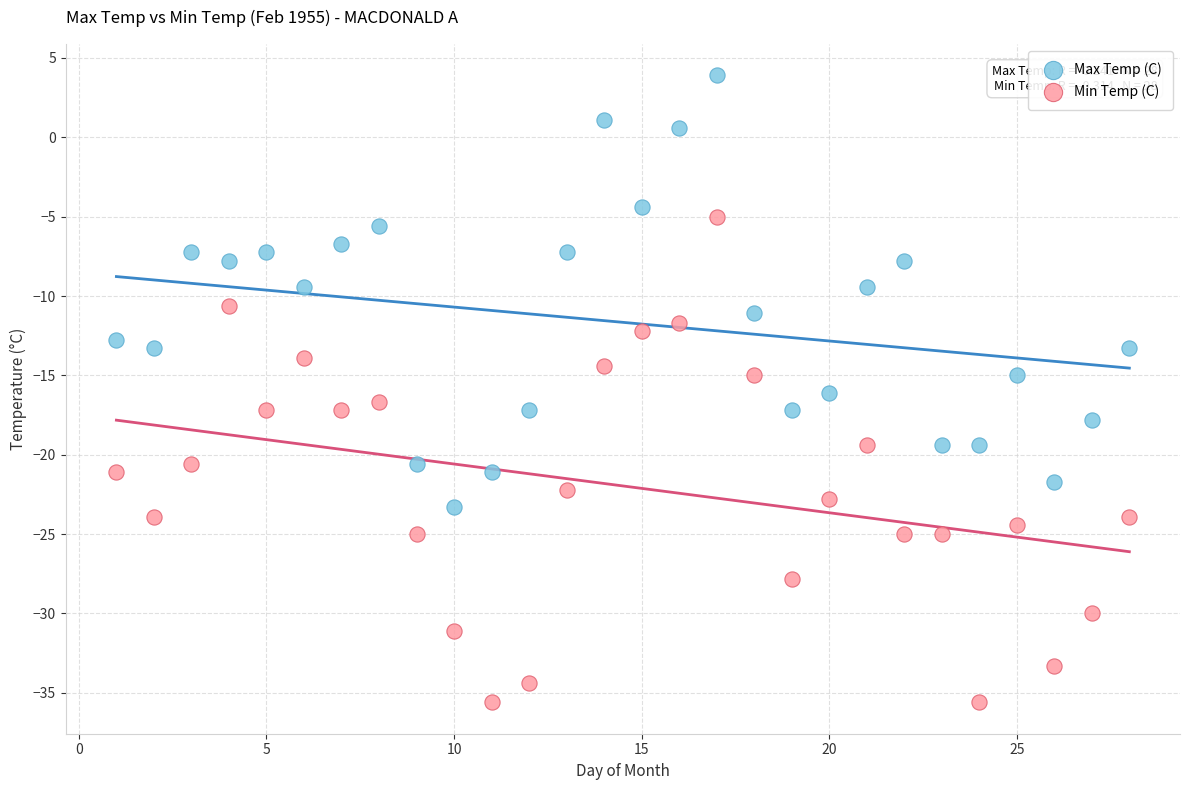

Across all data points, what is the range of X values (max minus min)?

27.0